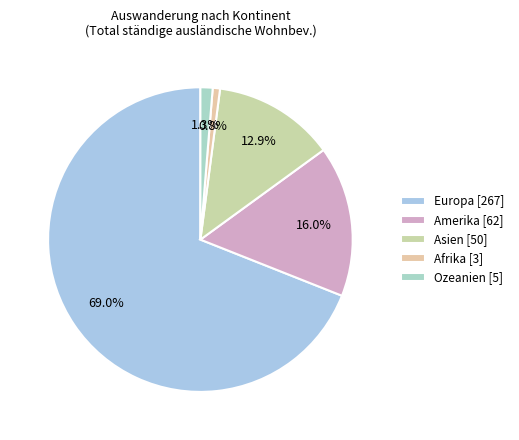

How much of the chart is everything except Ozeanien?

98.7%